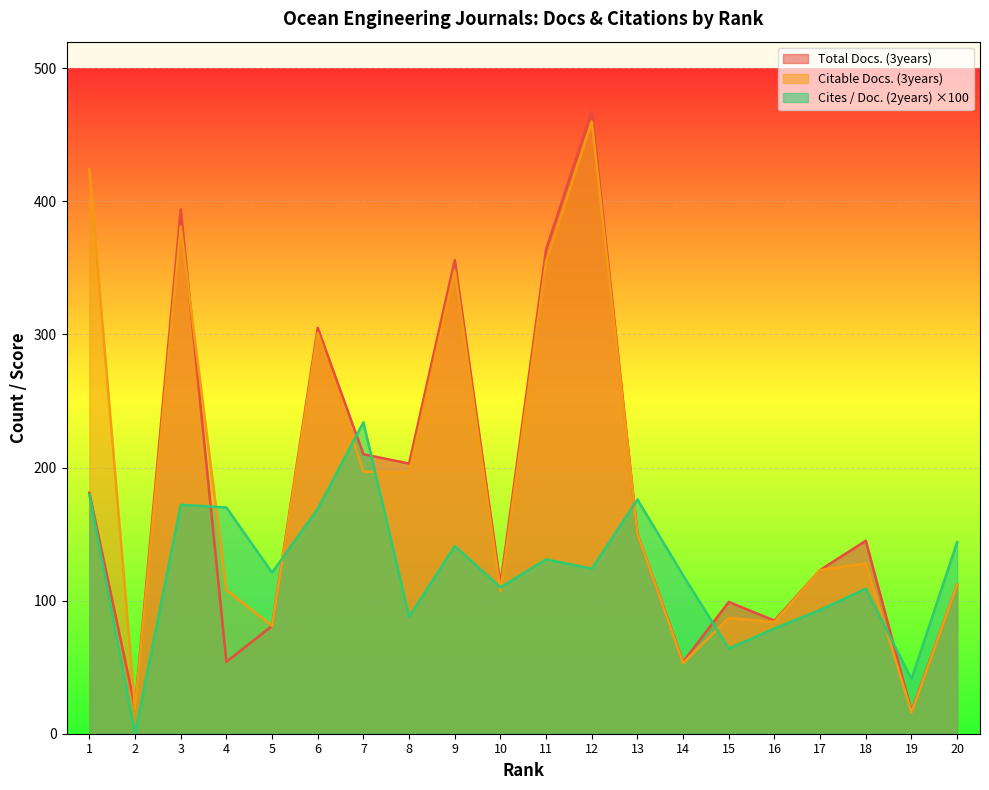

At which label does Total Docs. (3years) first exceed 145?

1